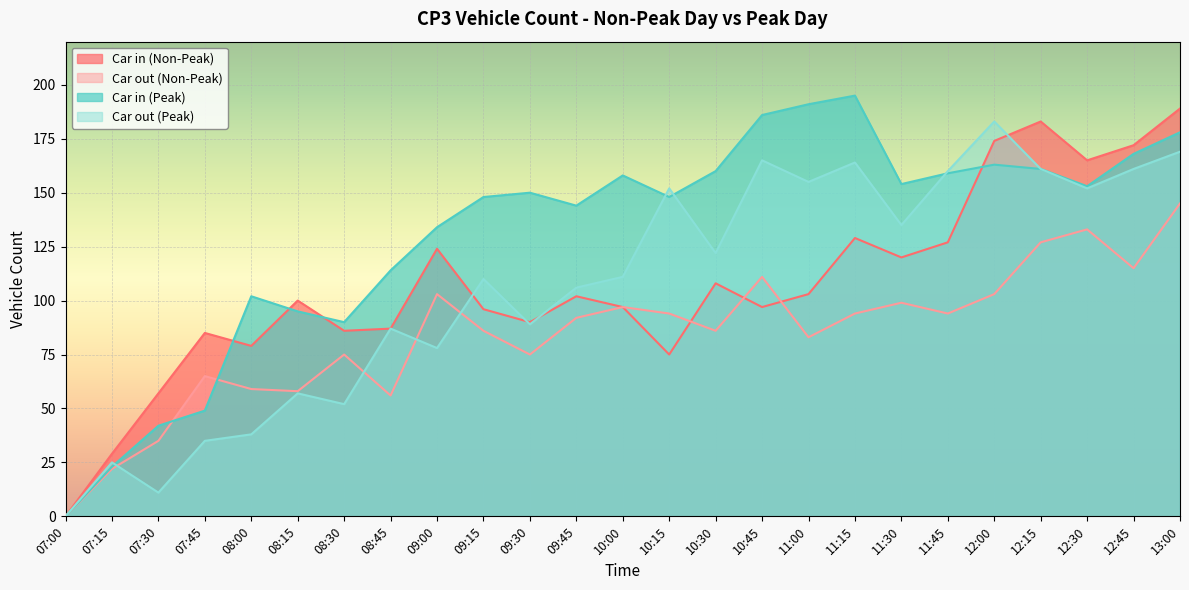

What is the total value across all series at 07:30?

145